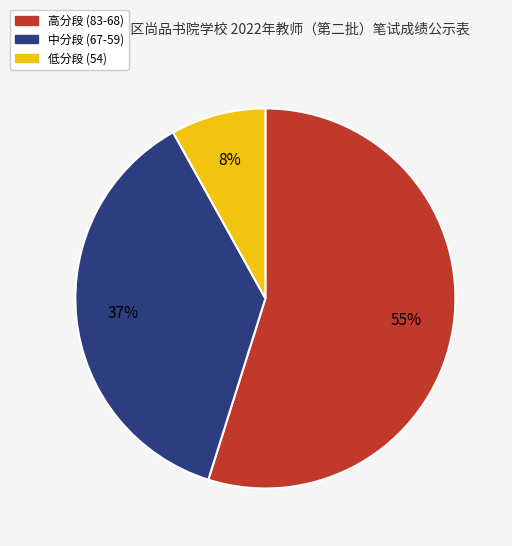

Is there any slice that represents more than half of the pie?

Yes